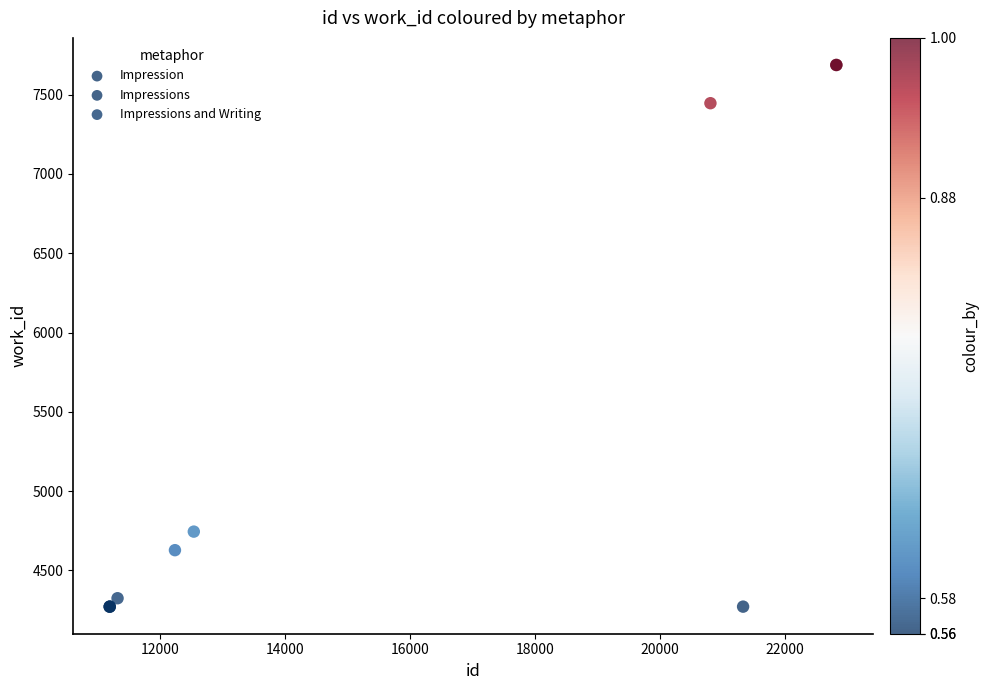

What Y value in the scatter plot is closest to 5979?

4745